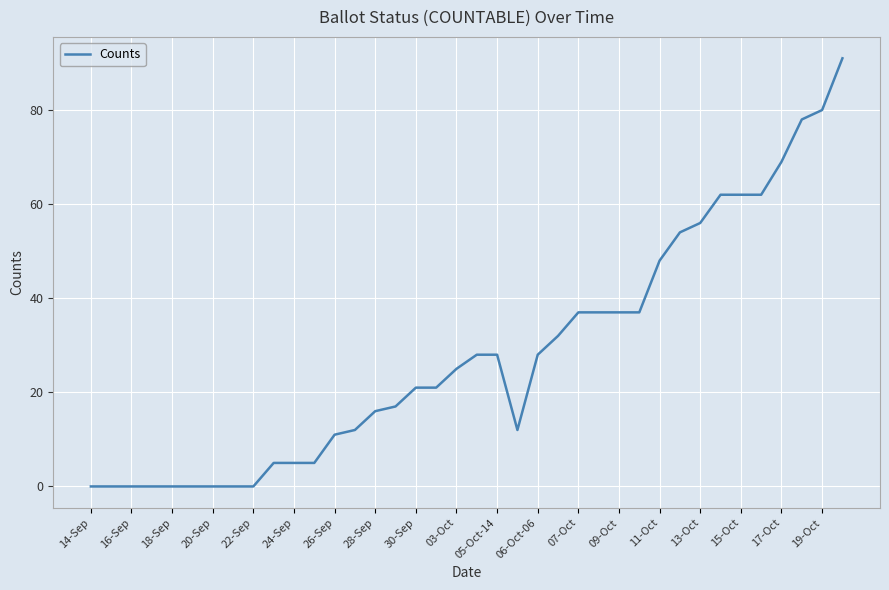

What is the greatest value displayed?

91